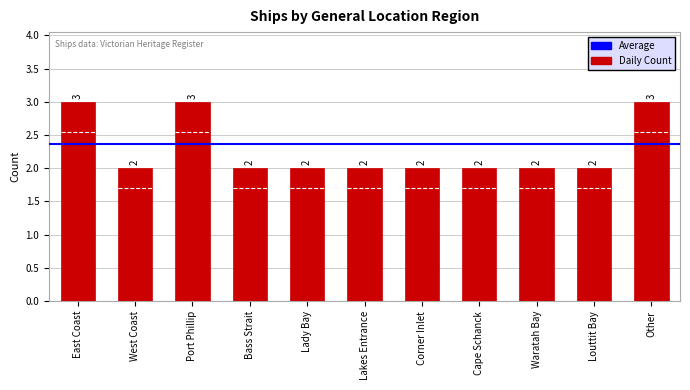

Is it true that the value at Other is 3?

True